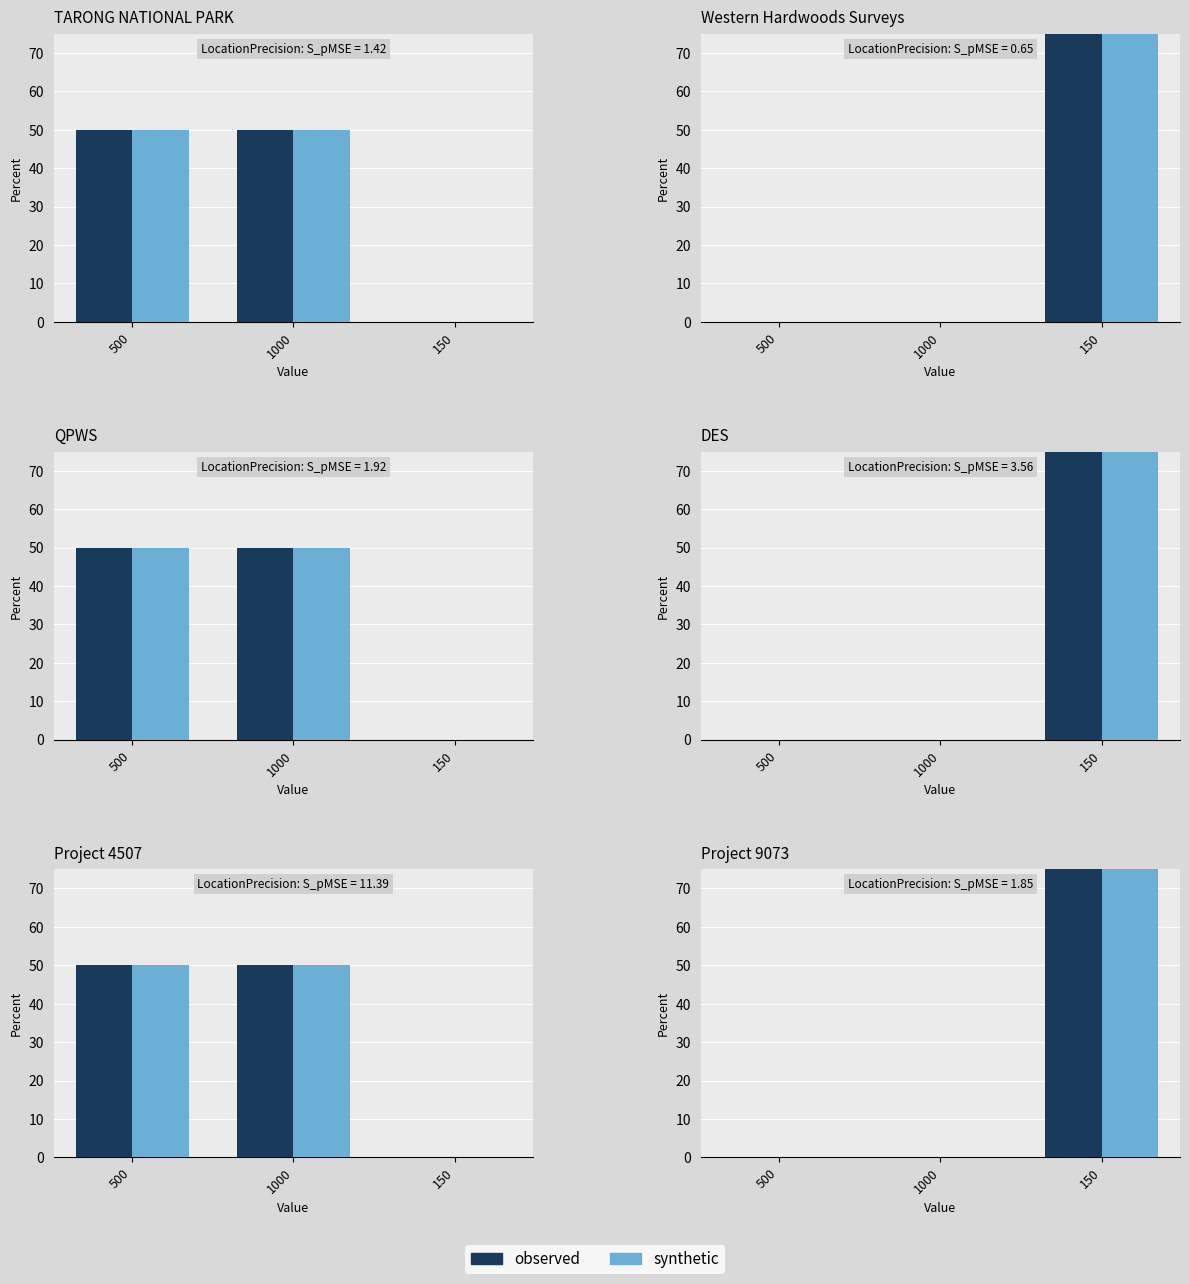

Which series has the largest range (max minus min)?

observed